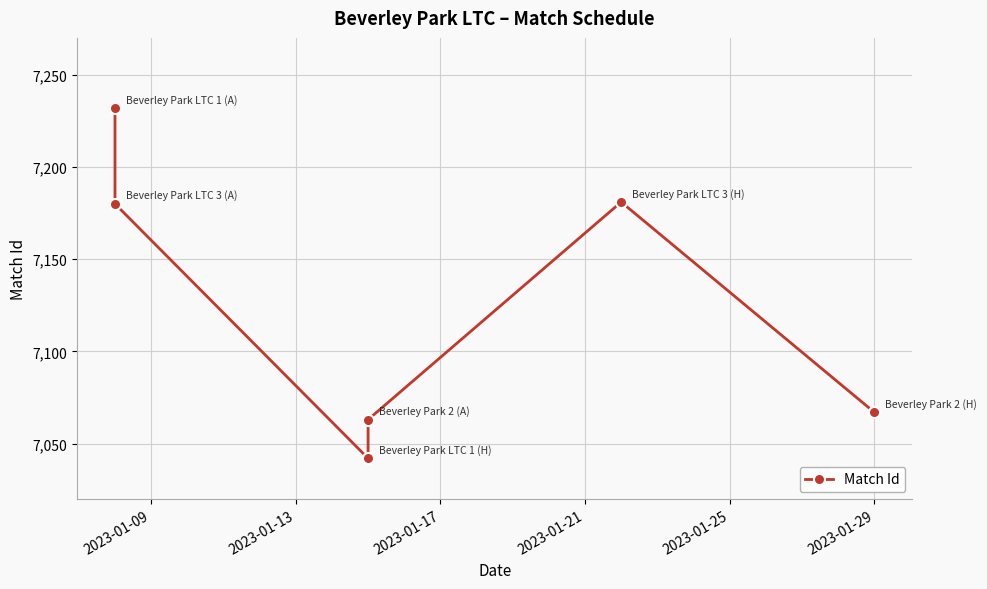

What is the sum of all values?

42765